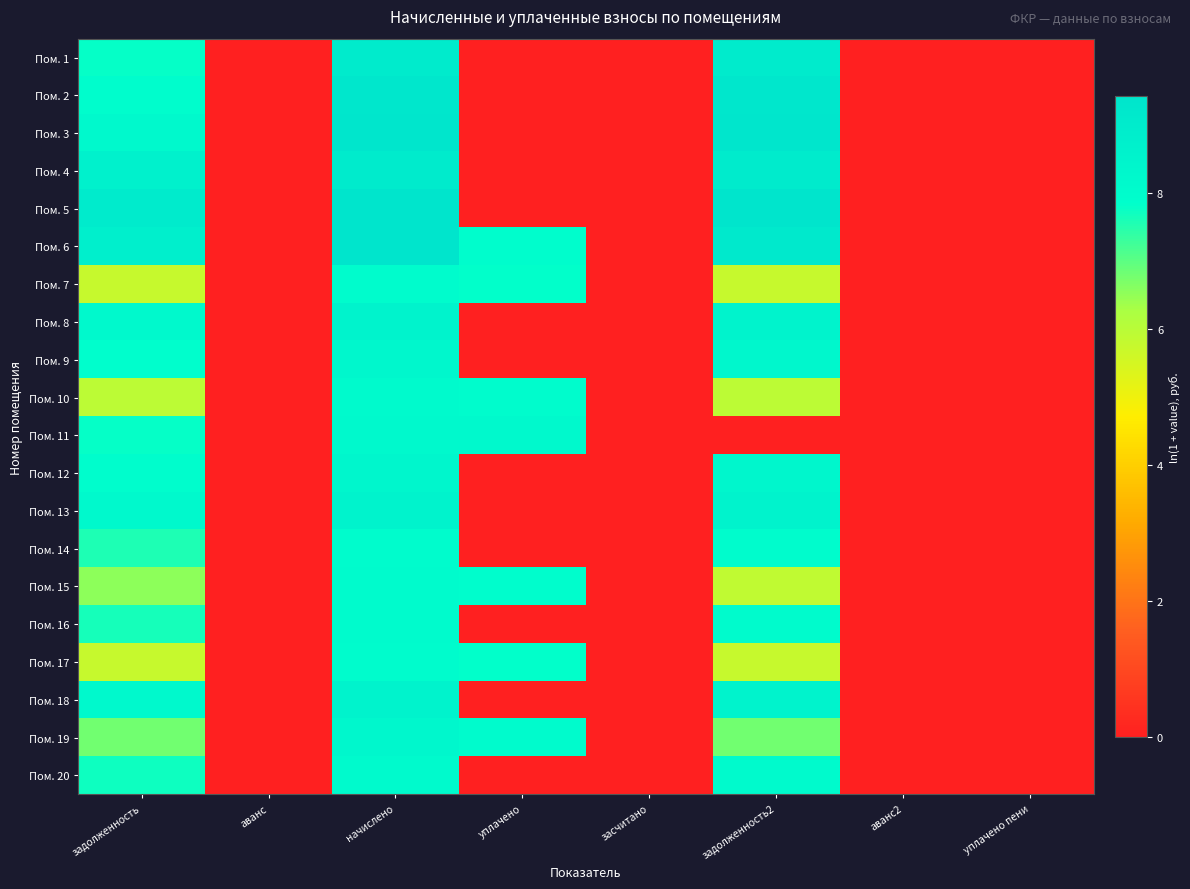

Rank the series by their maximum value, from highest to lowest.

Пом. 6, Пом. 5, Пом. 3, Пом. 2, Пом. 1, Пом. 4, Пом. 8, Пом. 13, Пом. 18, Пом. 12, Пом. 9, Пом. 19, Пом. 11, Пом. 10, Пом. 20, Пом. 16, Пом. 15, Пом. 14, Пом. 7, Пом. 17